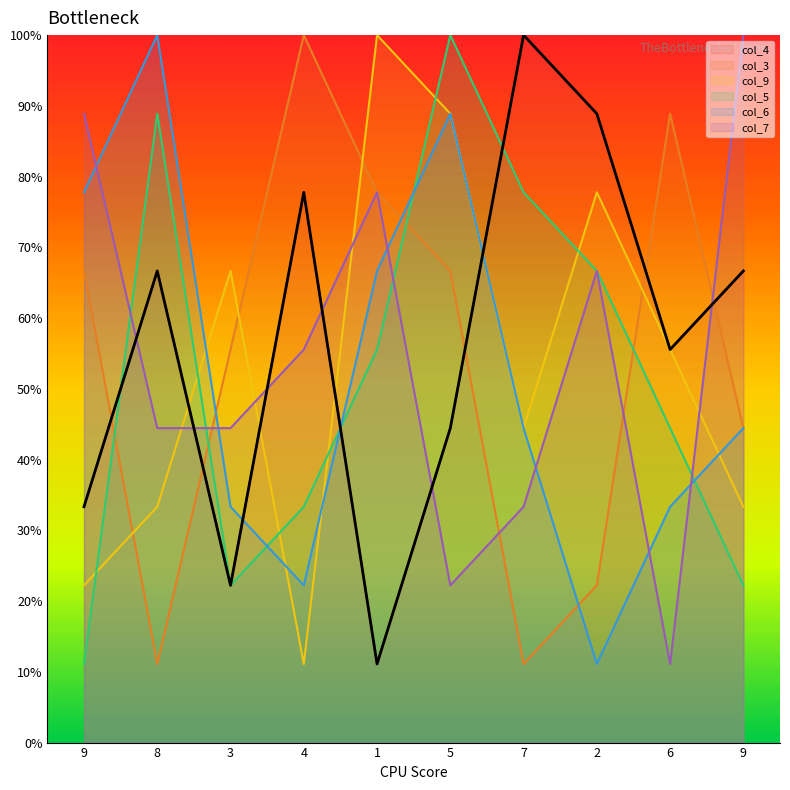

What is the value of the col_3 point at the 5th from the left?

77.8